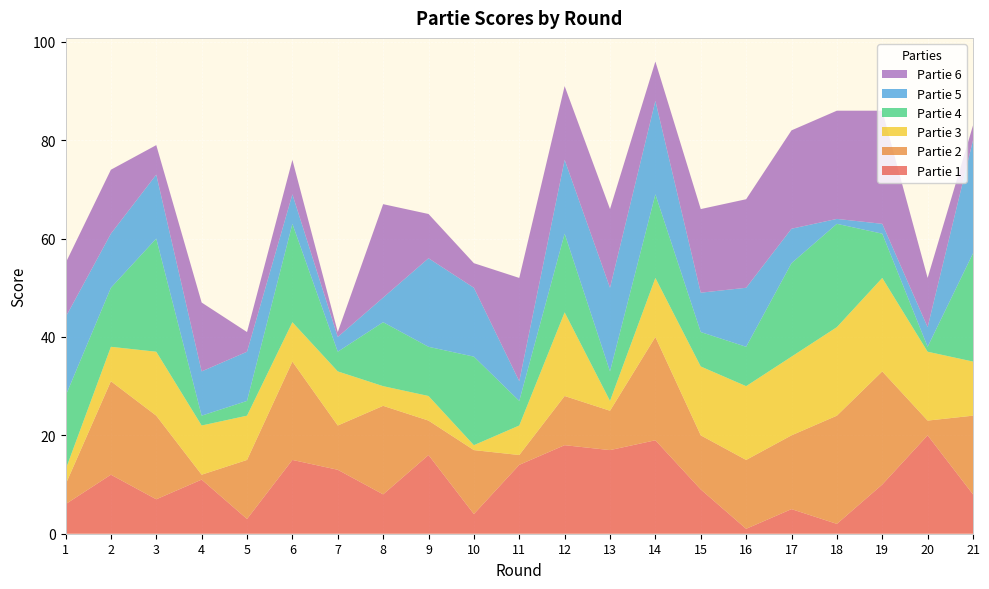

Reading right to left, list all the values displayed in this chart.

Partie 1: 21=8	20=20	19=10	18=2	17=5	16=1	15=9	14=19	13=17	12=18	11=14	10=4	9=16	8=8	7=13	6=15	5=3	4=11	3=7	2=12	1=6
Partie 2: 21=16	20=3	19=23	18=22	17=15	16=14	15=11	14=21	13=8	12=10	11=2	10=13	9=7	8=18	7=9	6=20	5=12	4=1	3=17	2=19	1=4
Partie 3: 21=11	20=14	19=19	18=18	17=16	16=15	15=14	14=12	13=2	12=17	11=6	10=1	9=5	8=4	7=11	6=8	5=9	4=10	3=13	2=7	1=3
Partie 4: 21=22	20=1	19=9	18=21	17=19	16=8	15=7	14=17	13=6	12=16	11=5	10=18	9=10	8=13	7=4	6=20	5=3	4=2	3=23	2=12	1=15
Partie 5: 21=23	20=4	19=2	18=1	17=7	16=12	15=8	14=19	13=17	12=15	11=4	10=14	9=18	8=5	7=3	6=6	5=10	4=9	3=13	2=11	1=16
Partie 6: 21=3	20=10	19=23	18=22	17=20	16=18	15=17	14=8	13=16	12=15	11=21	10=5	9=9	8=19	7=1	6=7	5=4	4=14	3=6	2=13	1=11